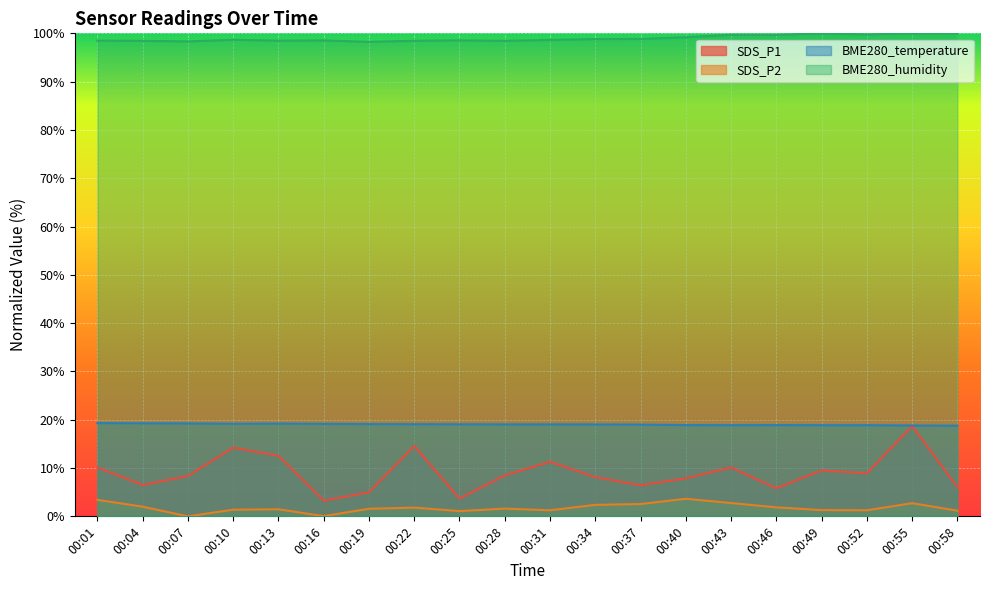

What are all the series names shown in the legend?

SDS_P1, SDS_P2, BME280_temperature, BME280_humidity